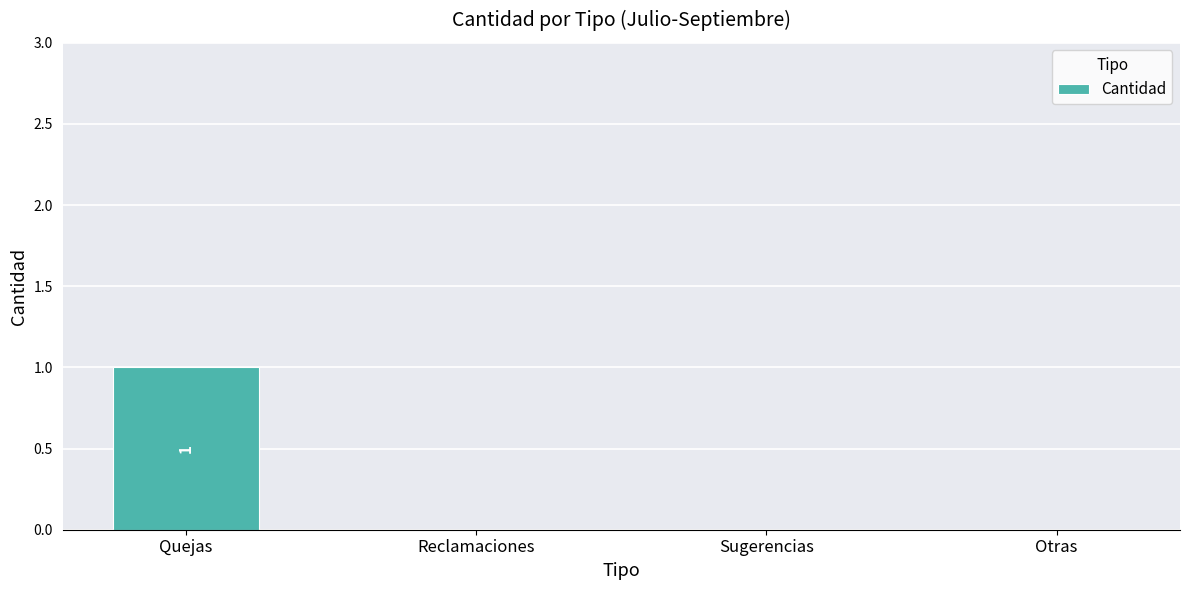

Between Quejas and Sugerencias, which is larger?

Quejas